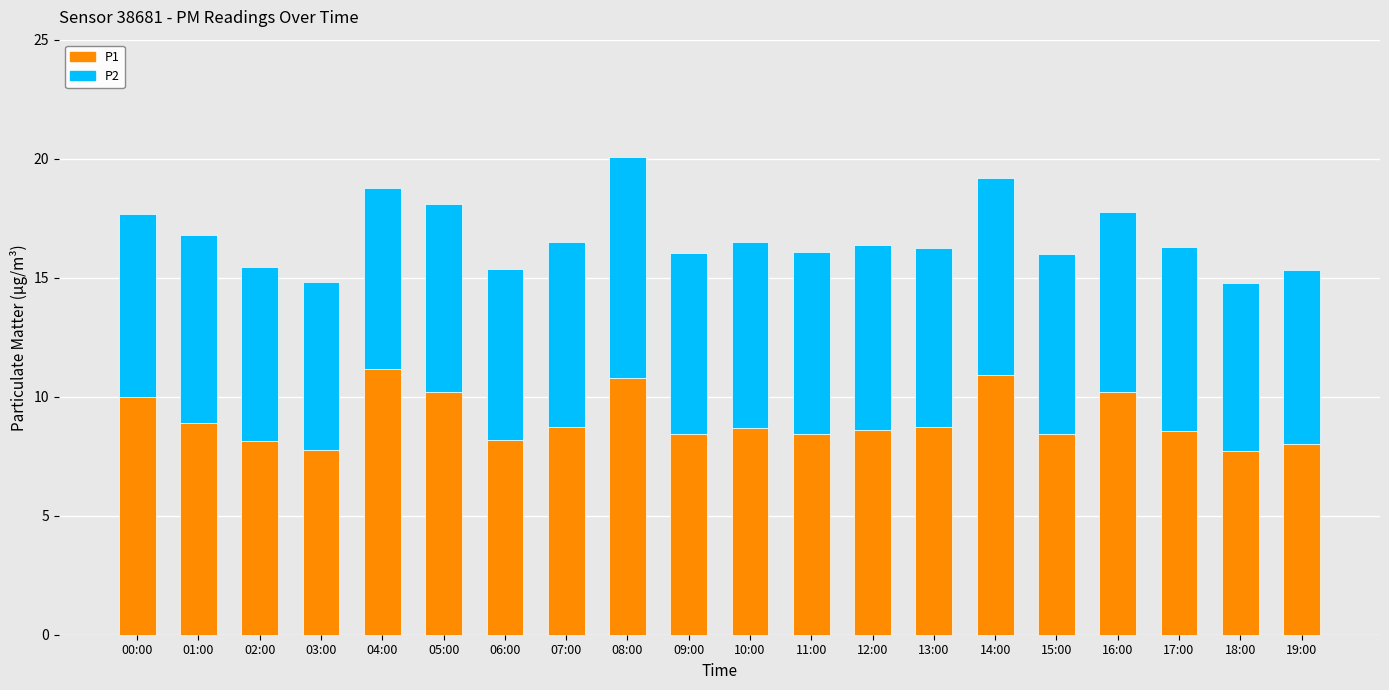

What is the lowest value of the P1 series?

7.7